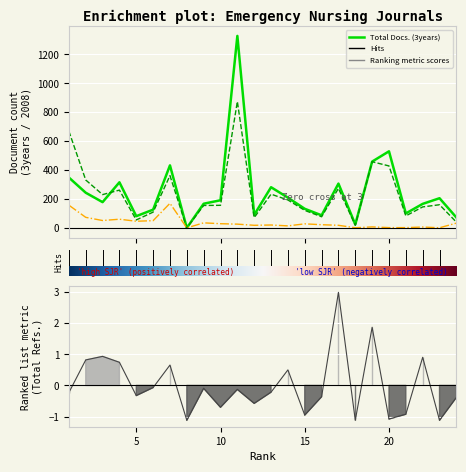

True or false: Total Docs. (3years) and Citable Docs. (3years) intersect in this chart.

True